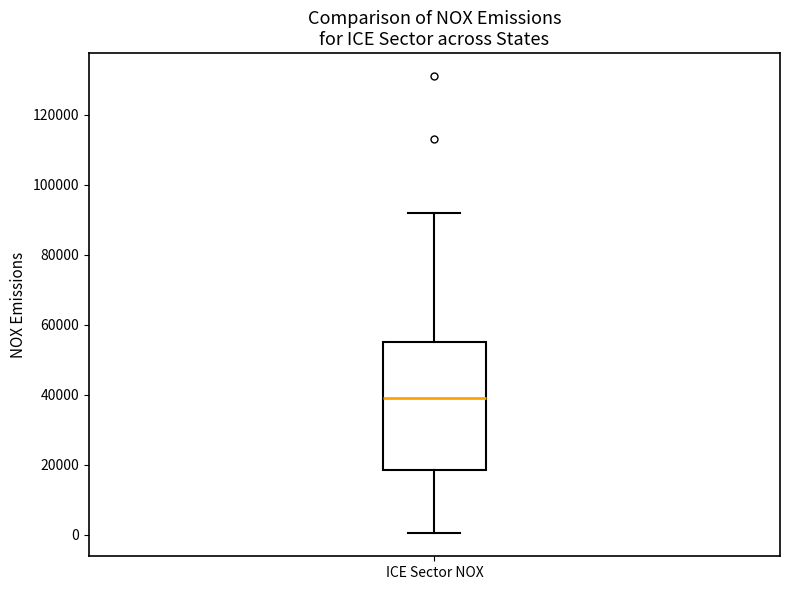

Read this box plot against the y-axis: the position of the median line, the range covered by the box, and the ends of both whiskers. The values are not printed on the chart, so give them approximately, as read against the axis.

median 40000, box 18000 to 56000, whiskers 0 to 92000